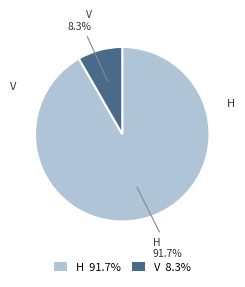

True or false: H accounts for 87% of the total.

False